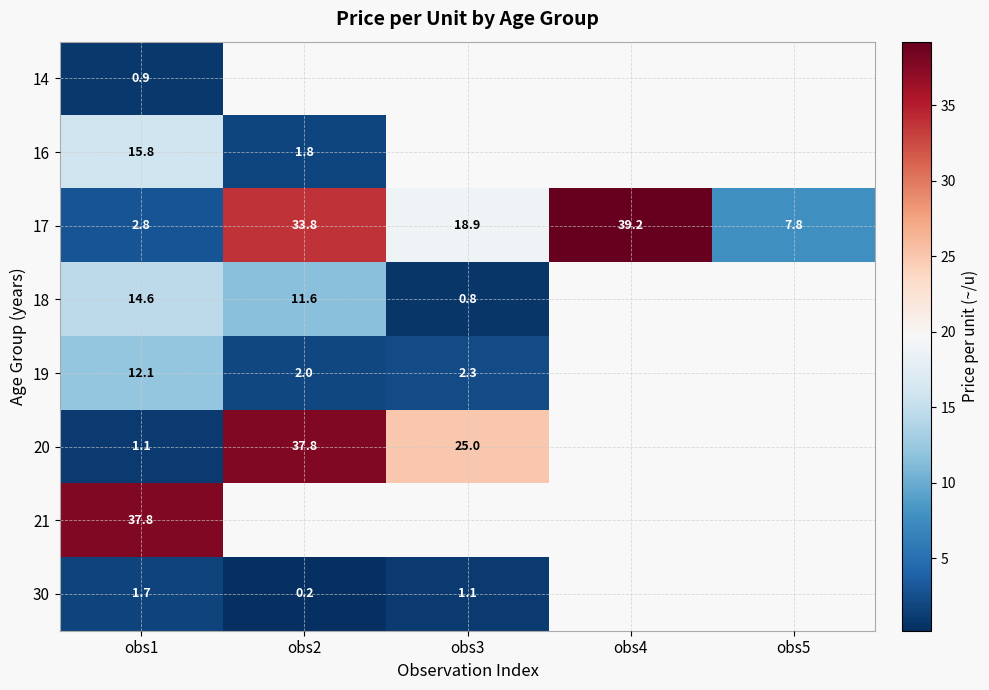

What is the approximate value of 17 at obs1?

2.8